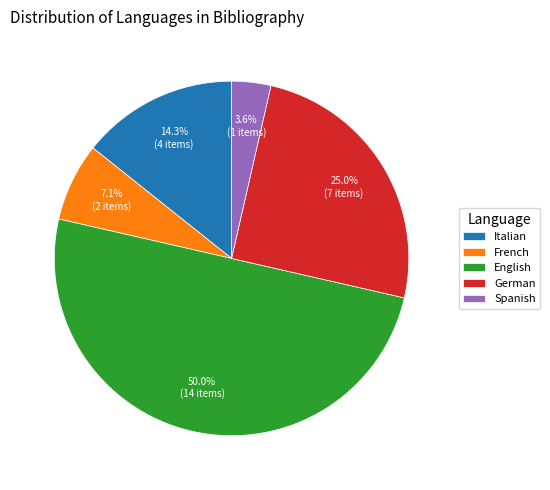

How much of the chart is everything except Spanish?

96.4%